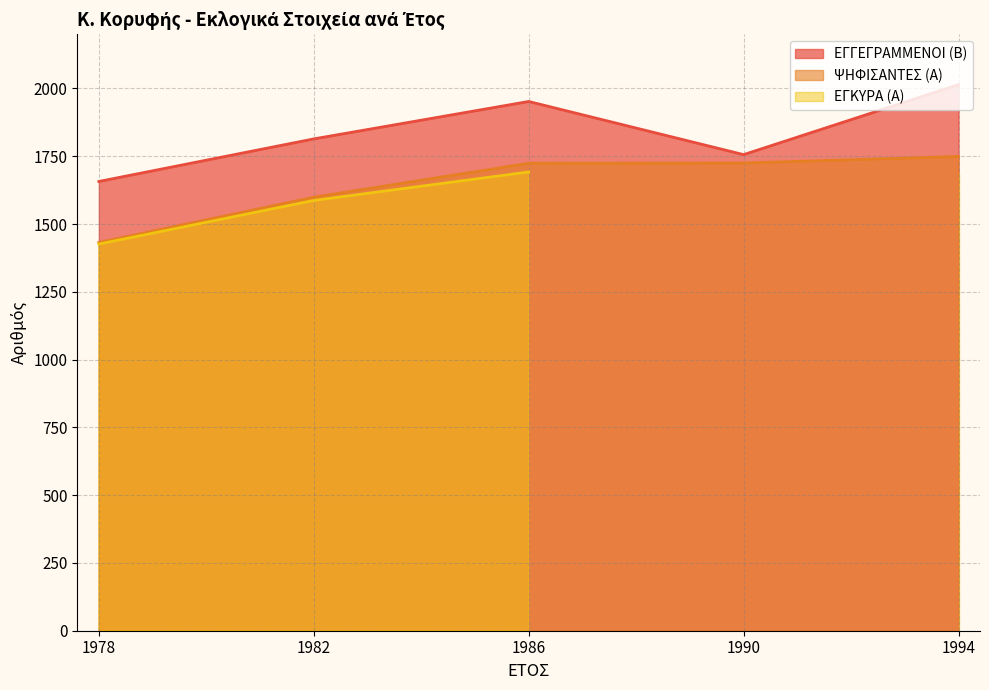

Is the value of ΕΓΓΕΓΡΑΜΜΕΝΟΙ (Β) at 1986 greater than the value of ΨΗΦΙΣΑΝΤΕΣ (Α) at 1978?

Yes